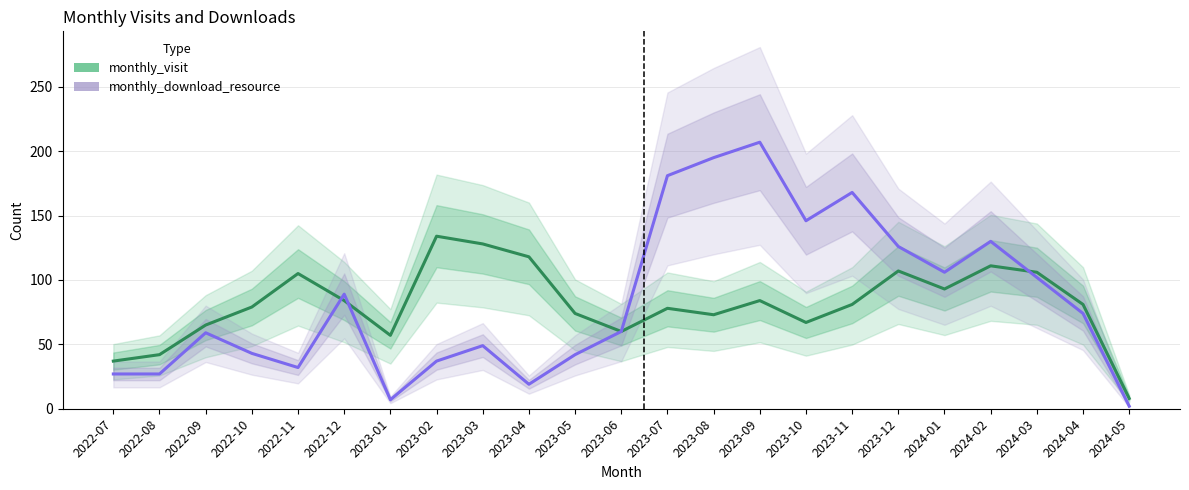

Count the number of categories in the chart.

23